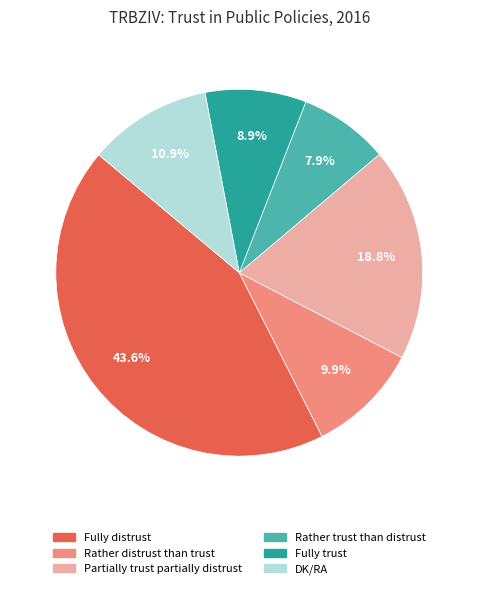

Count the number of slices in the pie.

6